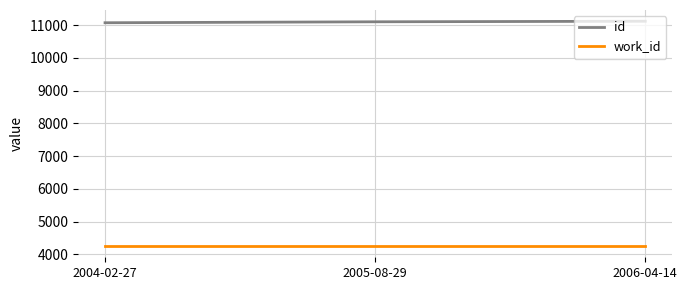

What is the sum of the work_id values at 2004-02-27 and 2006-04-14?

8506